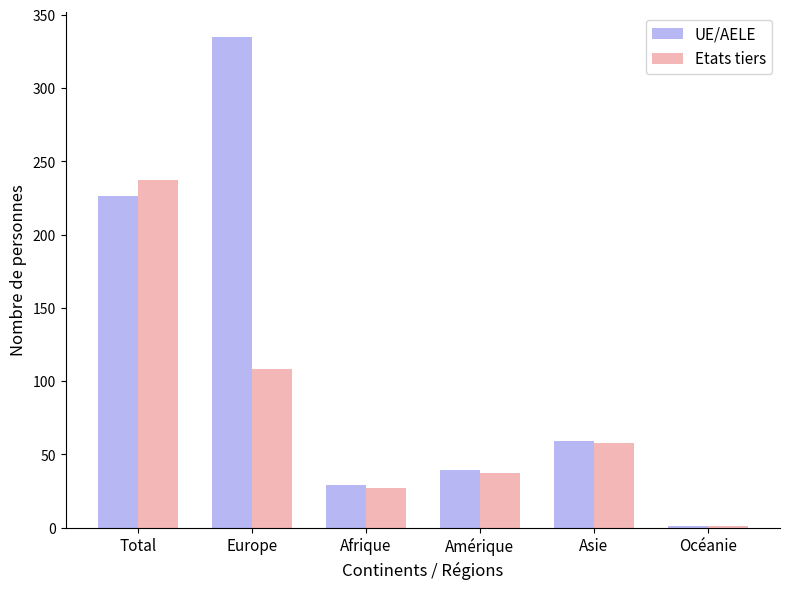

What is the sum of the Etats tiers values at Asie and Europe?

166